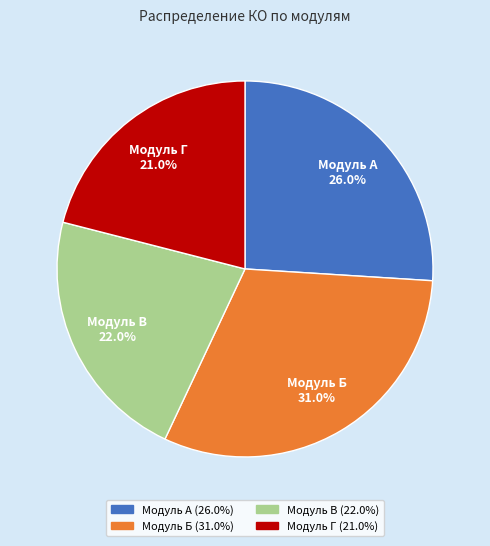

To the nearest percent, what portion does Модуль Б represent?

31%